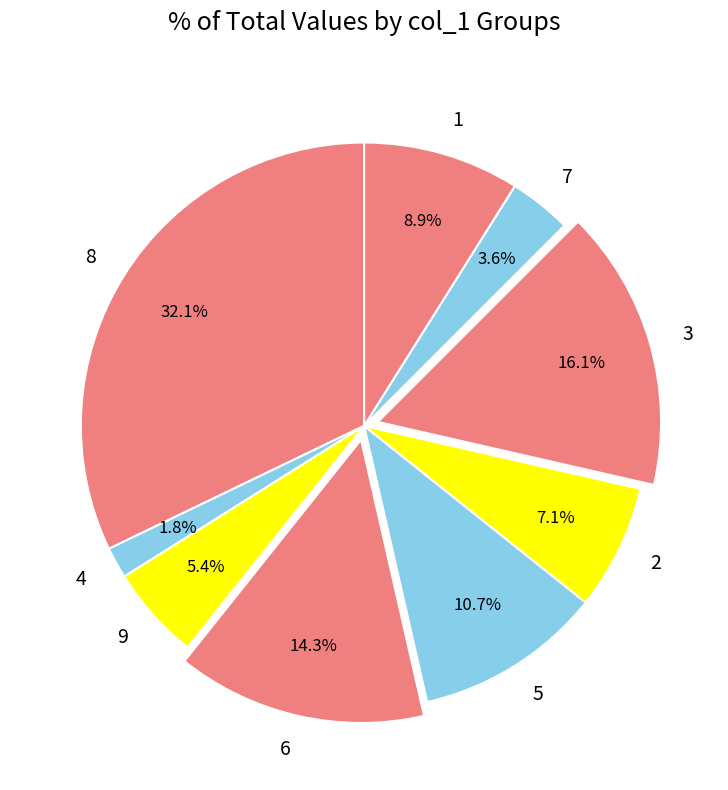

How much of the chart is everything except 9?

94.6%